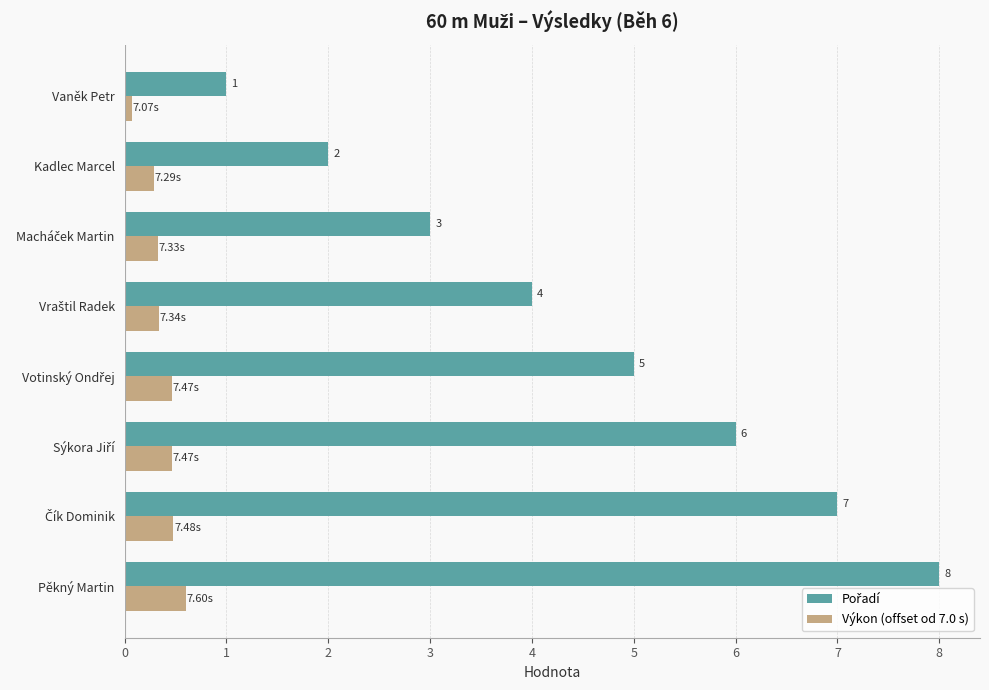

At which category is the sum across all series the highest?

Pěkný Martin